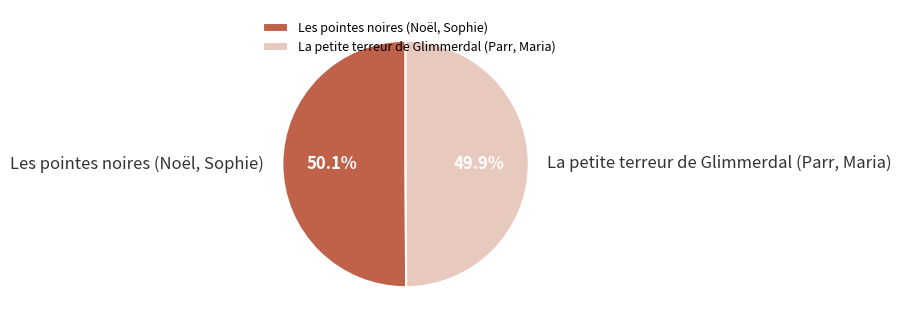

Rank the categories by value from highest to lowest.

Les pointes noires (Noël, Sophie), La petite terreur de Glimmerdal (Parr, Maria)